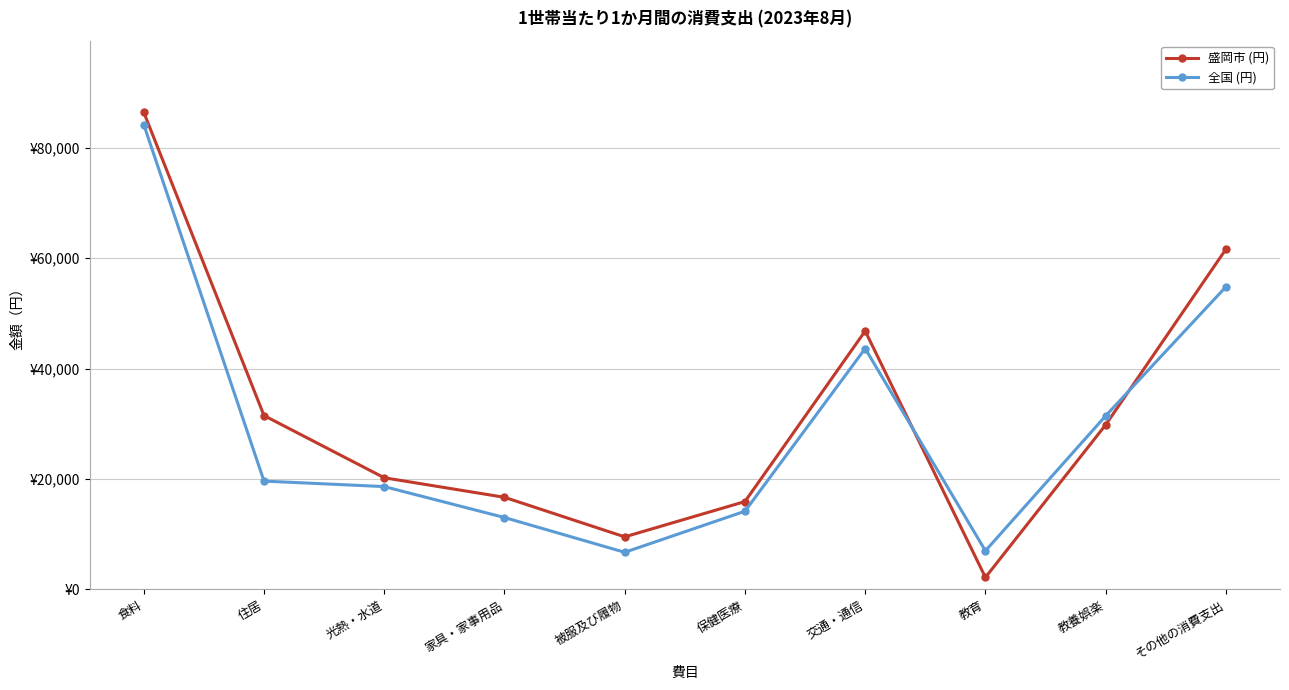

What are all the series names shown in the legend?

盛岡市 (円), 全国 (円)